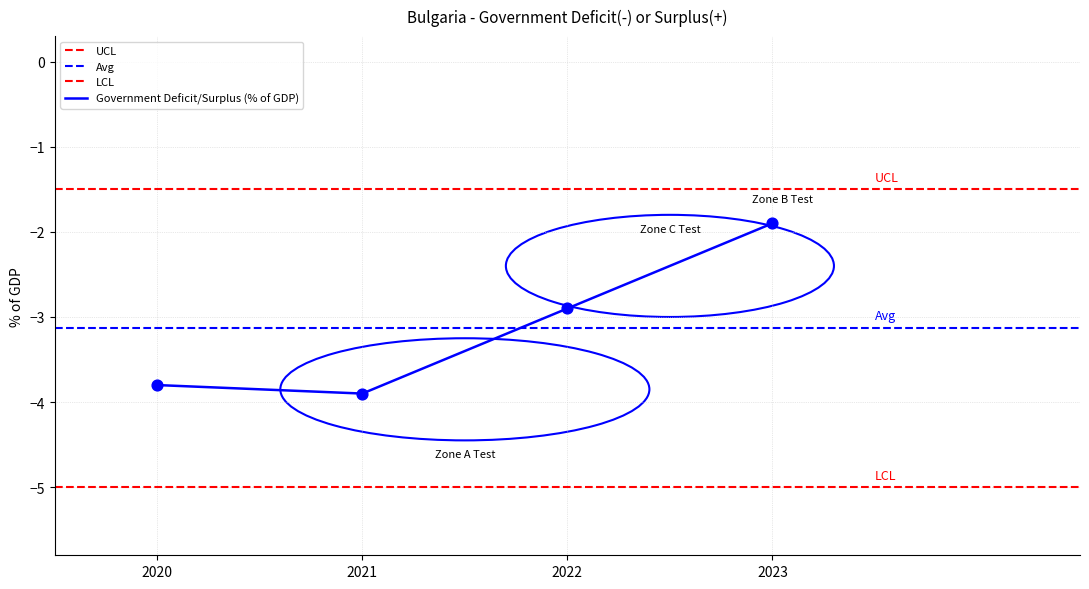

Which has a higher value, 2020 or 2023?

2023